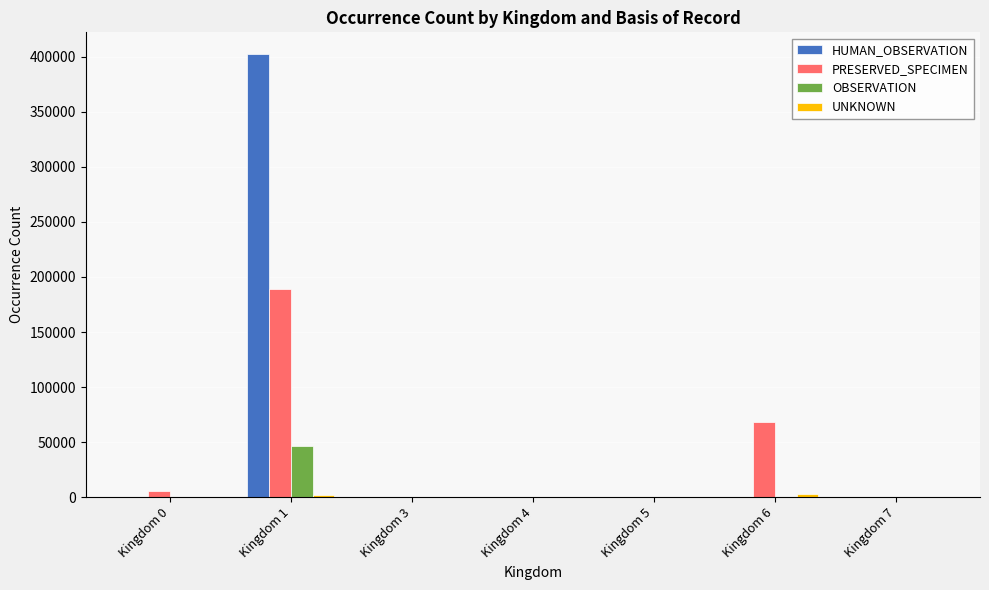

Which series has the largest total across all categories?

HUMAN_OBSERVATION